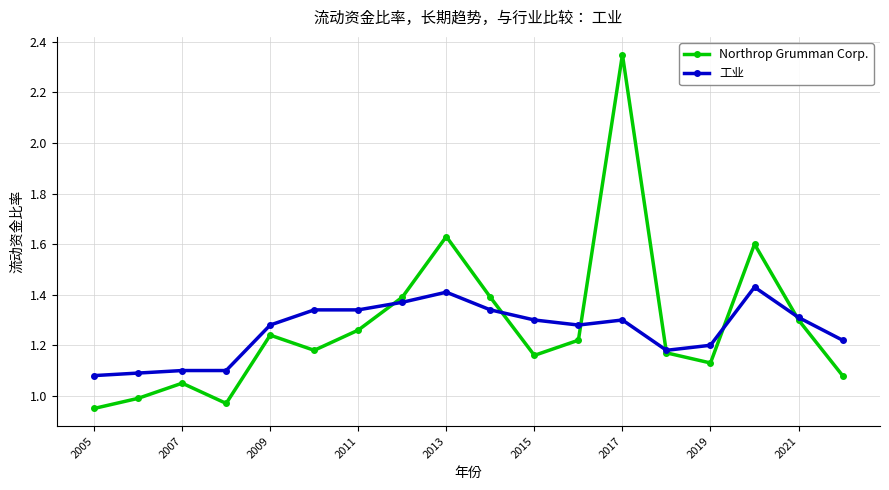

True or false: Northrop Grumman Corp. has more than 0 interior local peaks.

True